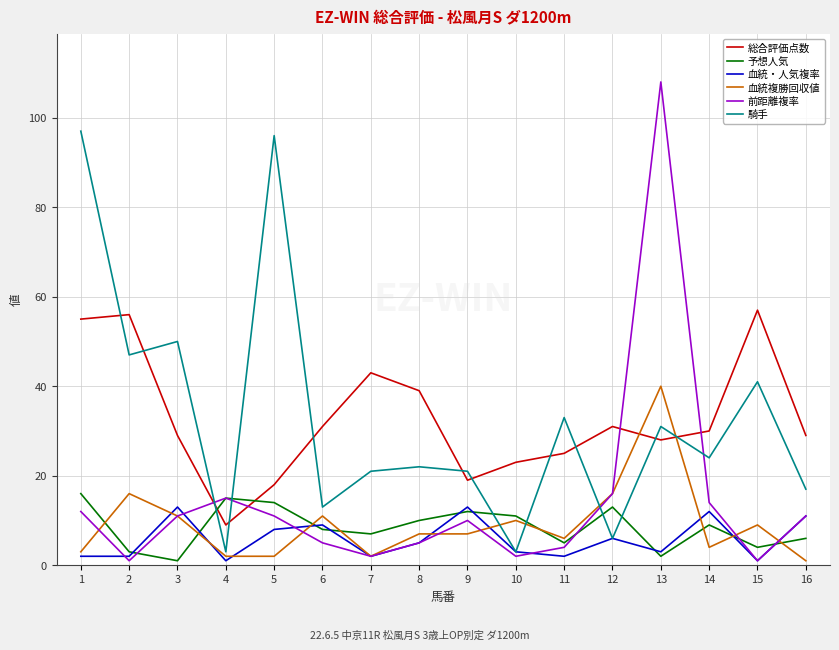

Which series has the widest spread of values?

前距離複率